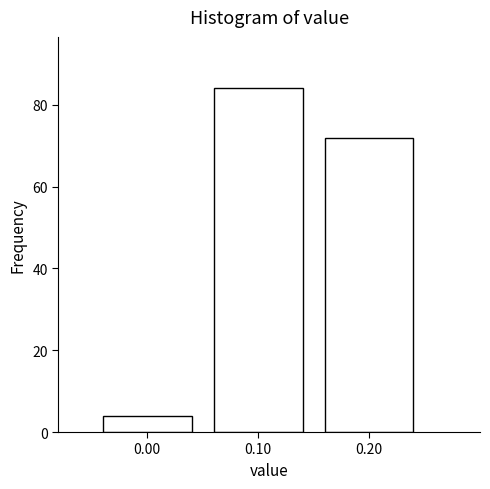

What is the height of the bar covering 0.15 to 0.25 on the x-axis? The values are not printed on the chart, so give them approximately, as read against the axis.

72